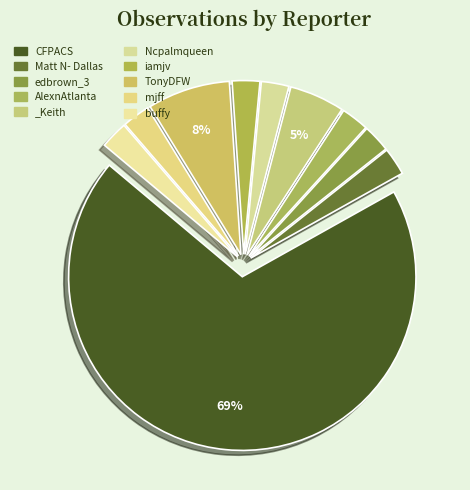

Rank the categories by value from lowest to highest.

Matt N- Dallas, edbrown_3, AlexnAtlanta, Ncpalmqueen, iamjv, mjff, buffy, _Keith, TonyDFW, CFPACS